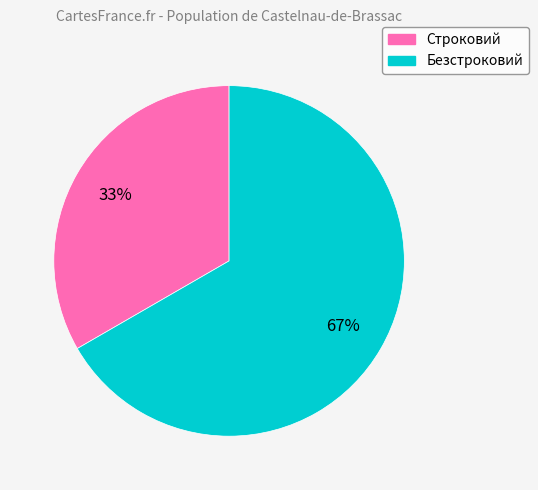

To the nearest percent, what is the combined percentage of Строковий and Безстроковий?

100%